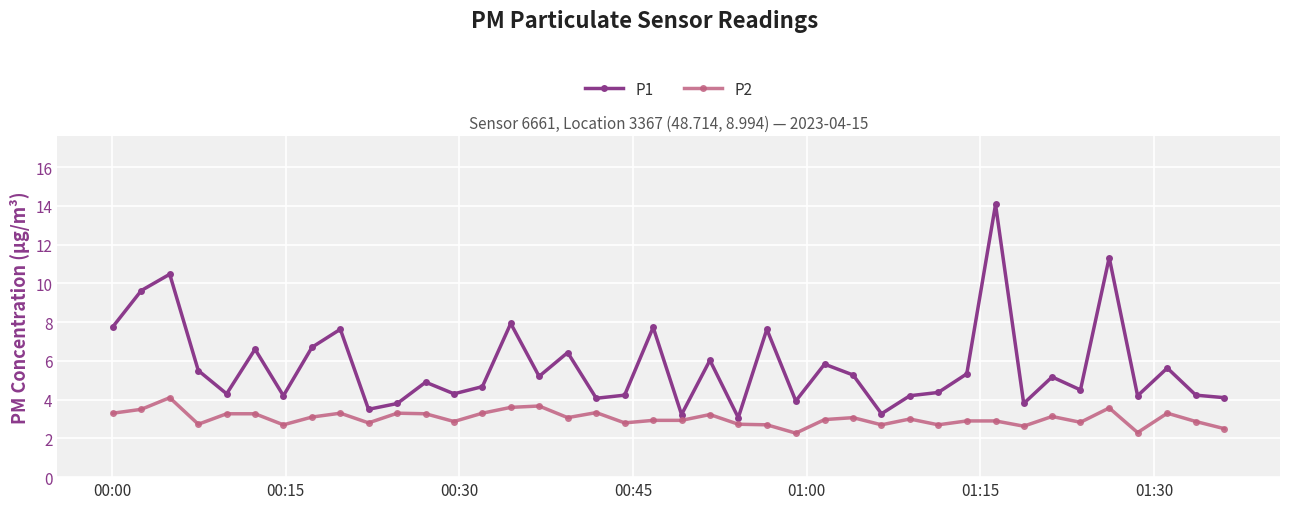

What is the maximum value for P1?

14.1